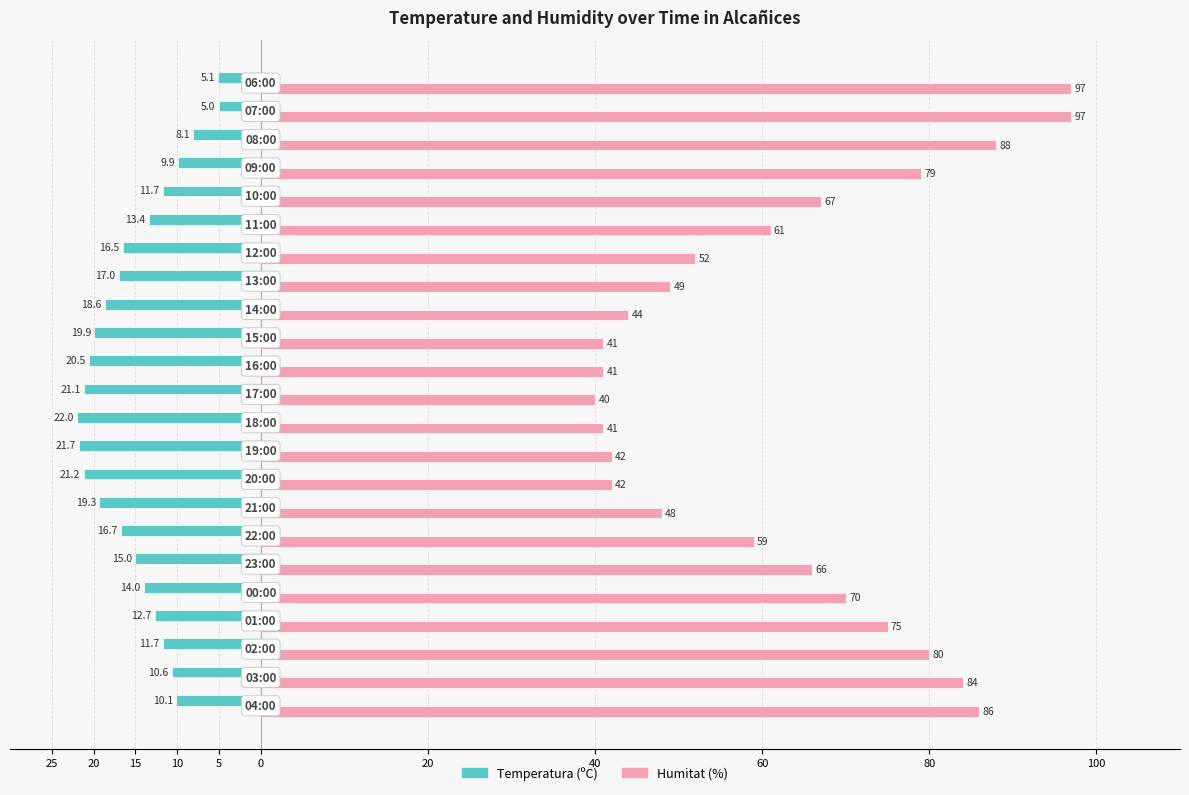

What are all the series names shown in the legend?

Temperatura (ºC), Humitat (%)